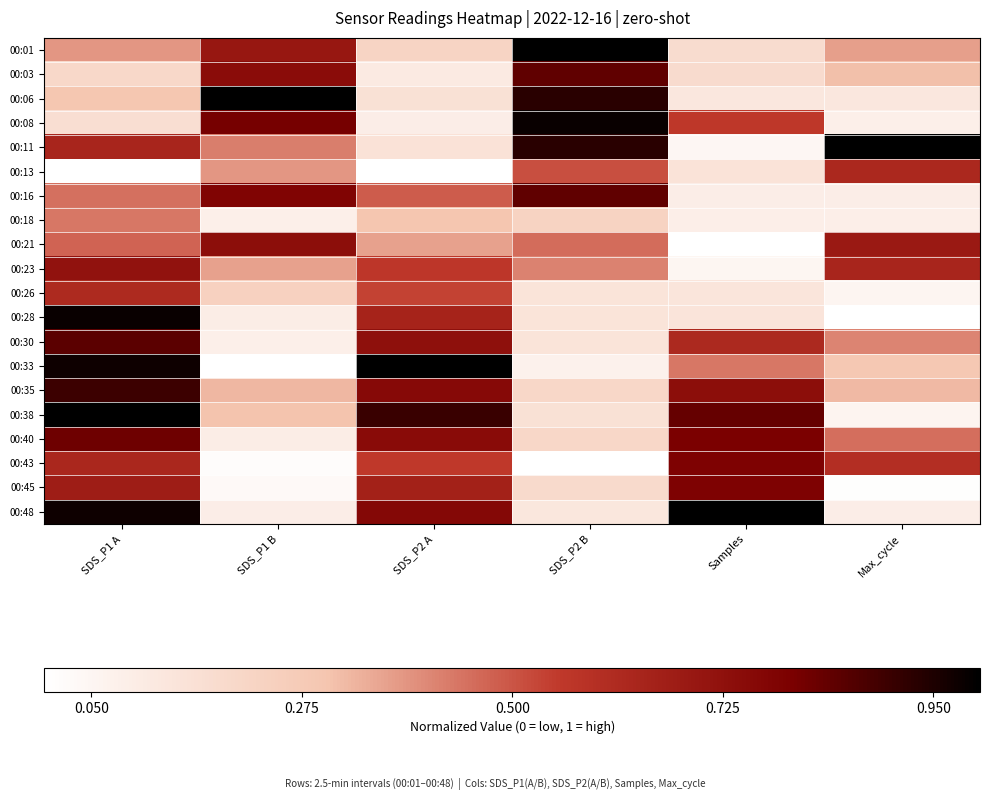

Between SDS_P1 B and SDS_P2 A, which is larger?

SDS_P1 B